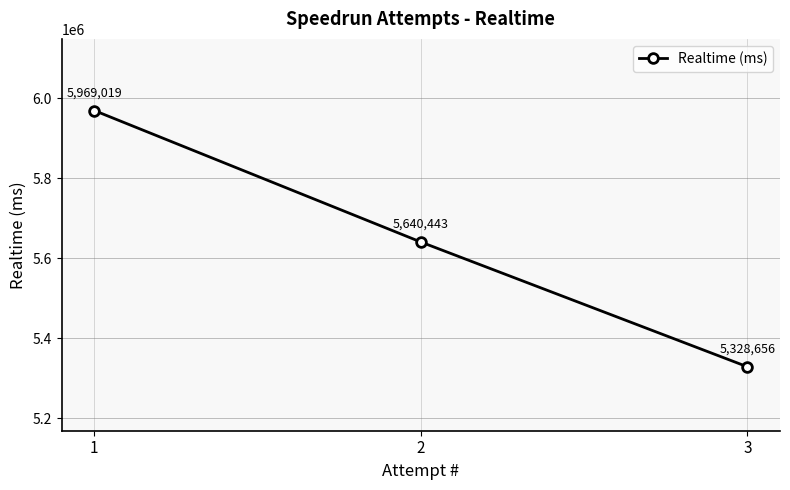

How many data points are less than 5640443?

1